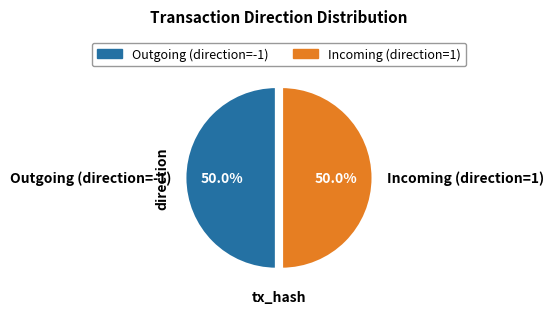

What is the total percentage of Incoming (direction=1) and Outgoing (direction=-1)?

100.0%